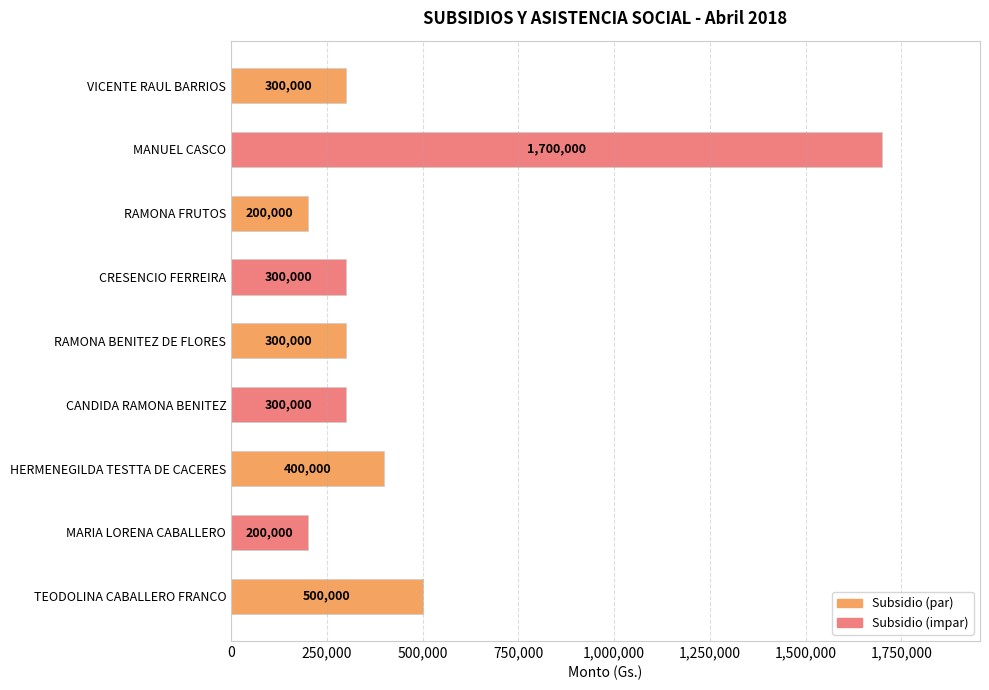

What is the value of the 6th bar from the top?

300000